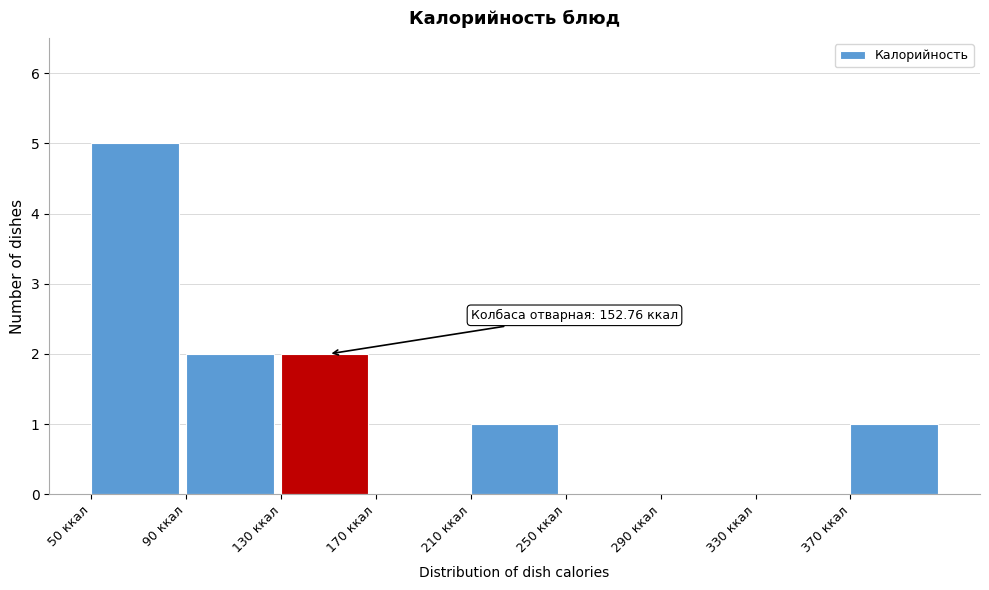

Which range on the x-axis has the tallest bar?

50 to 90